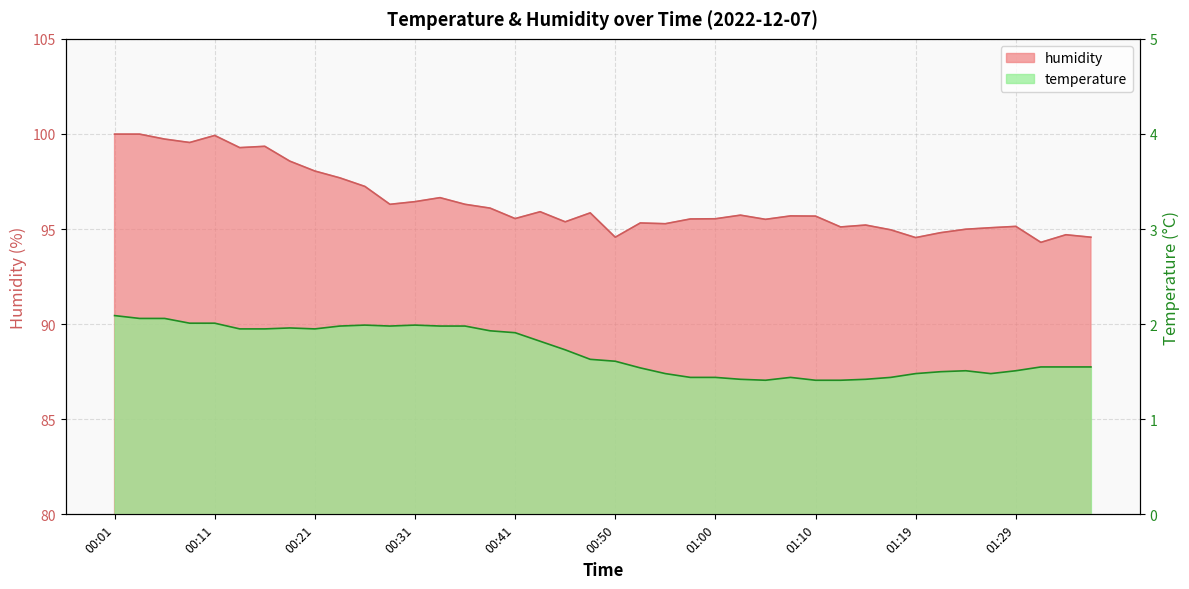

Where is humidity nearest to the value 97?

00:26